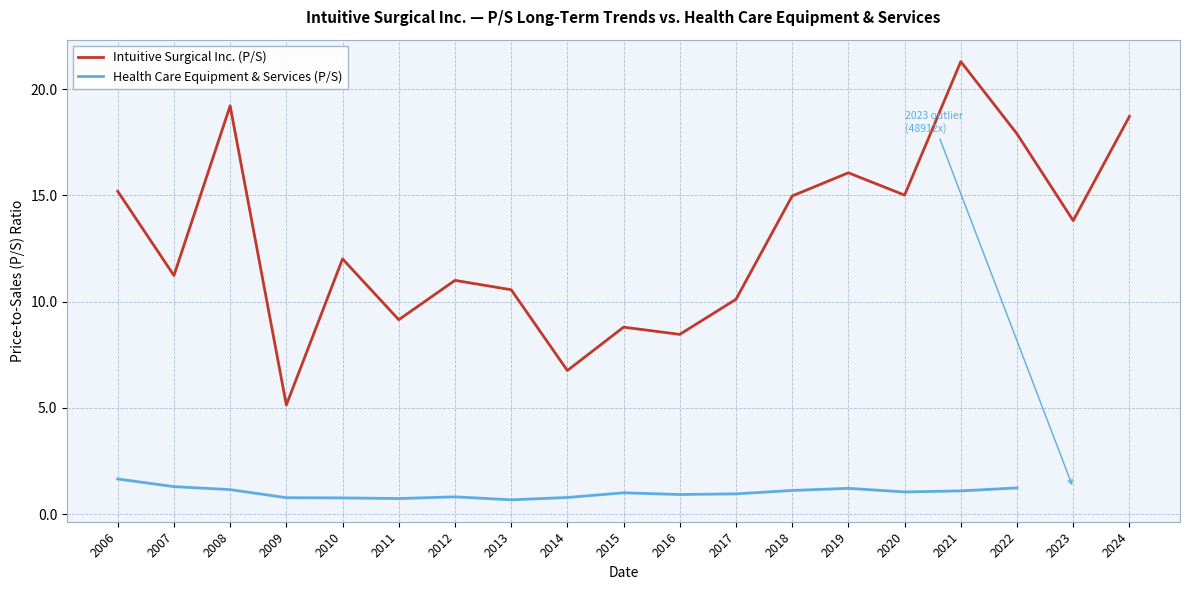

At which category does the chart reach its minimum across all series?

2013